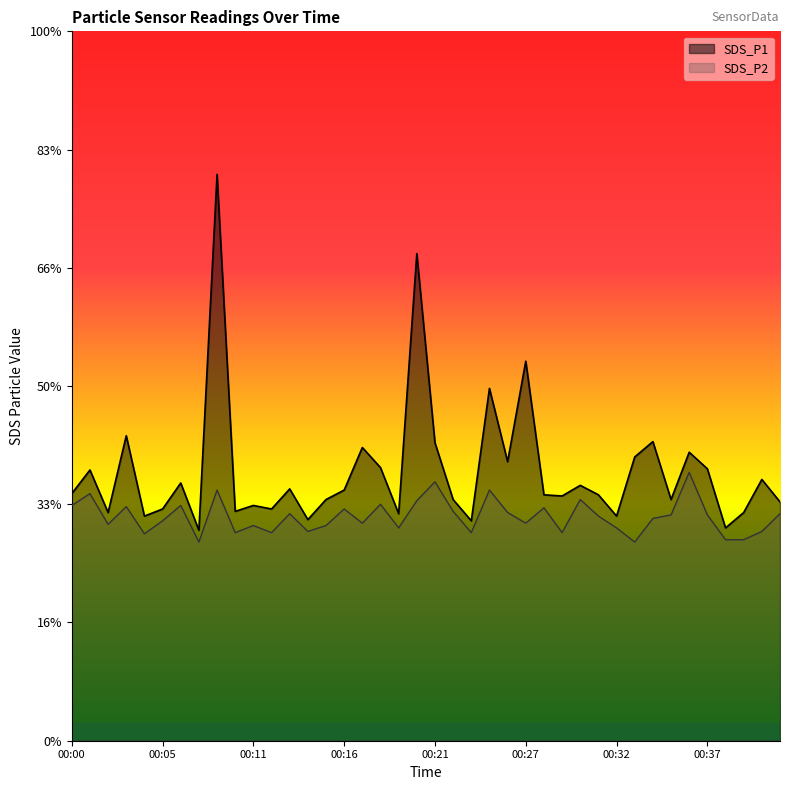

What is the value of the SDS_P2 point at the 7th from the left?

2.0